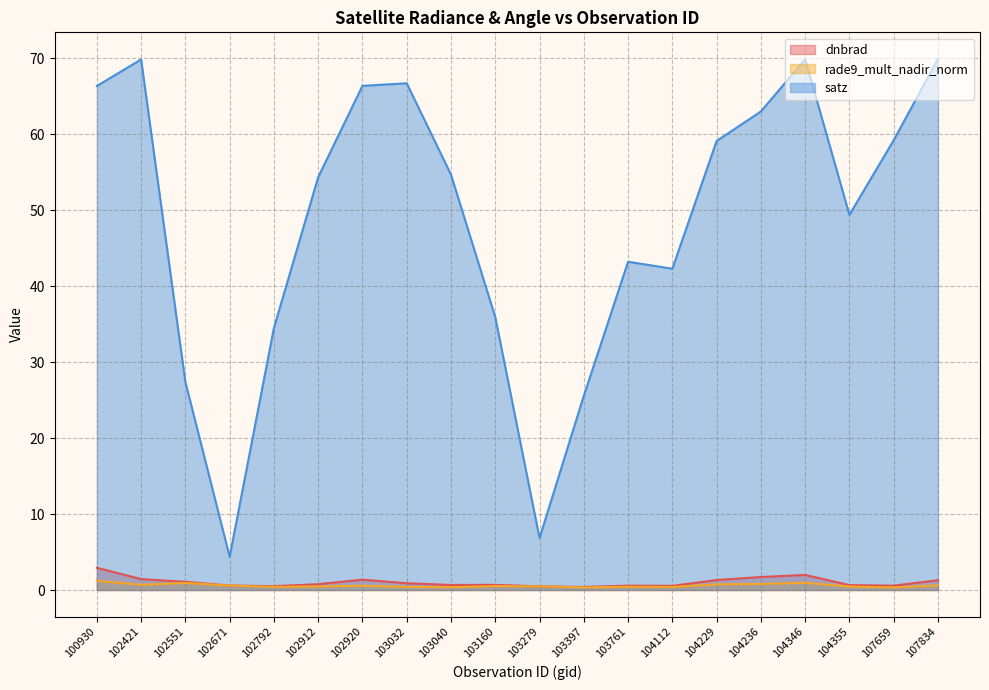

At which category does the chart reach its peak across all series?

107834